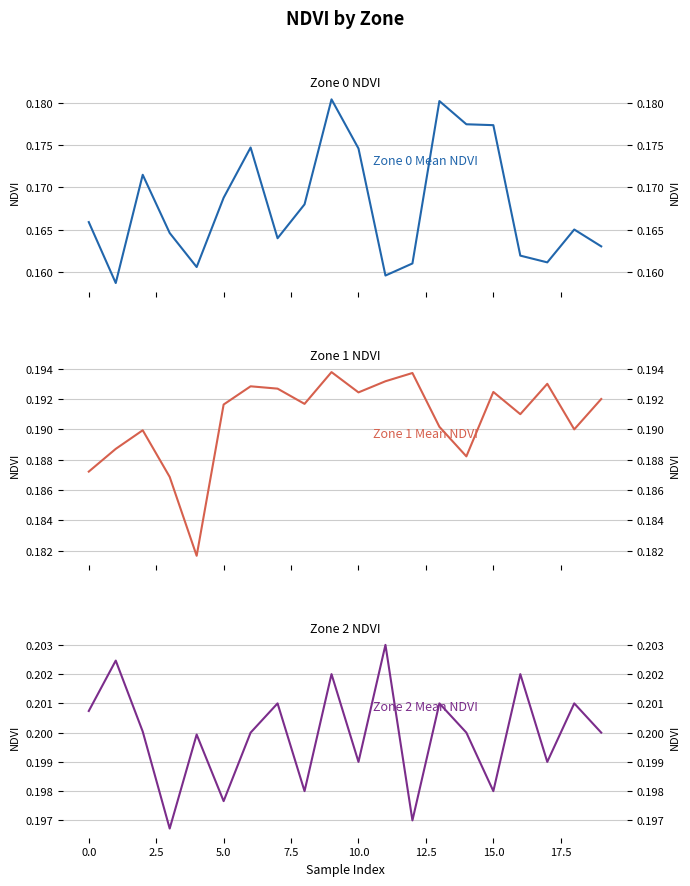

What is the value of the Zone 2 Mean NDVI point at the 3rd from the left?

0.2